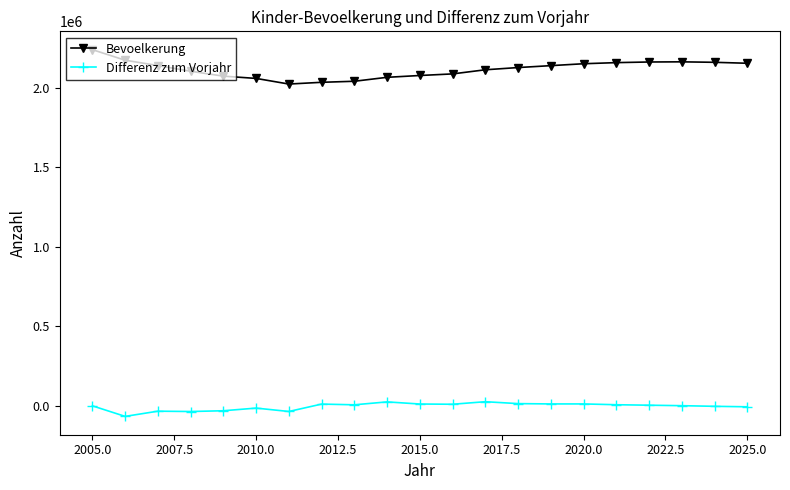

How many data points does each series have?

21